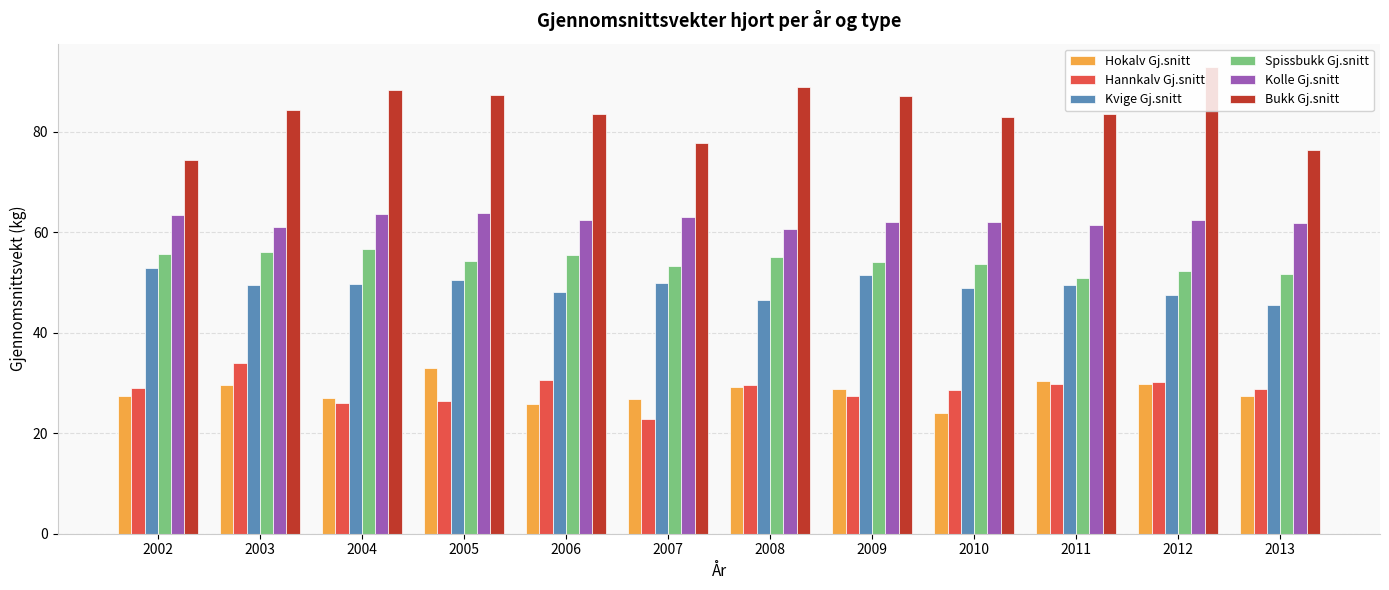

What is the minimum value shown in the chart?

22.9